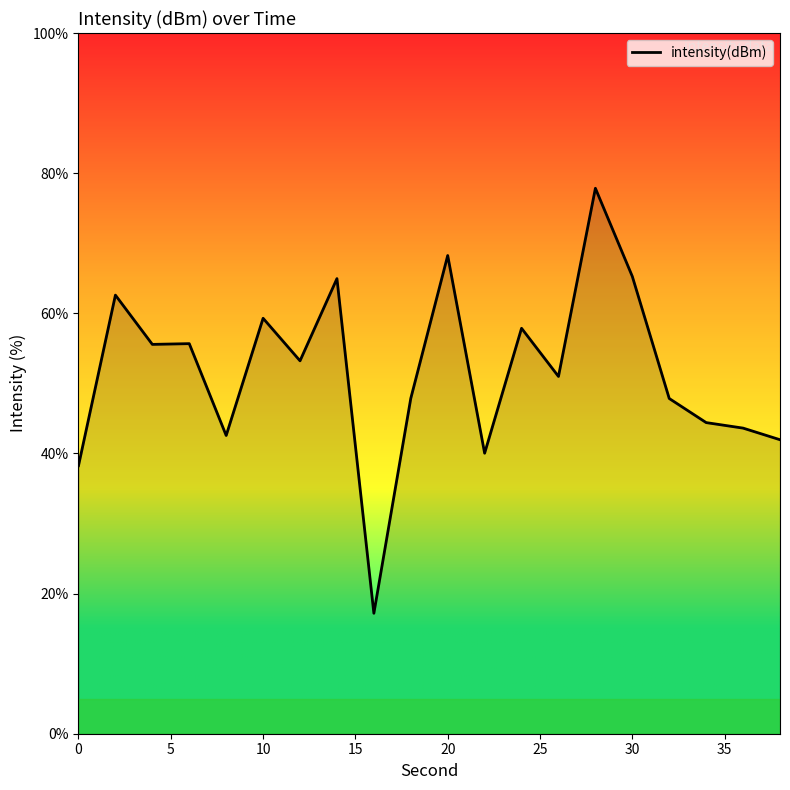

What is the minimum value shown in the chart?

17.2